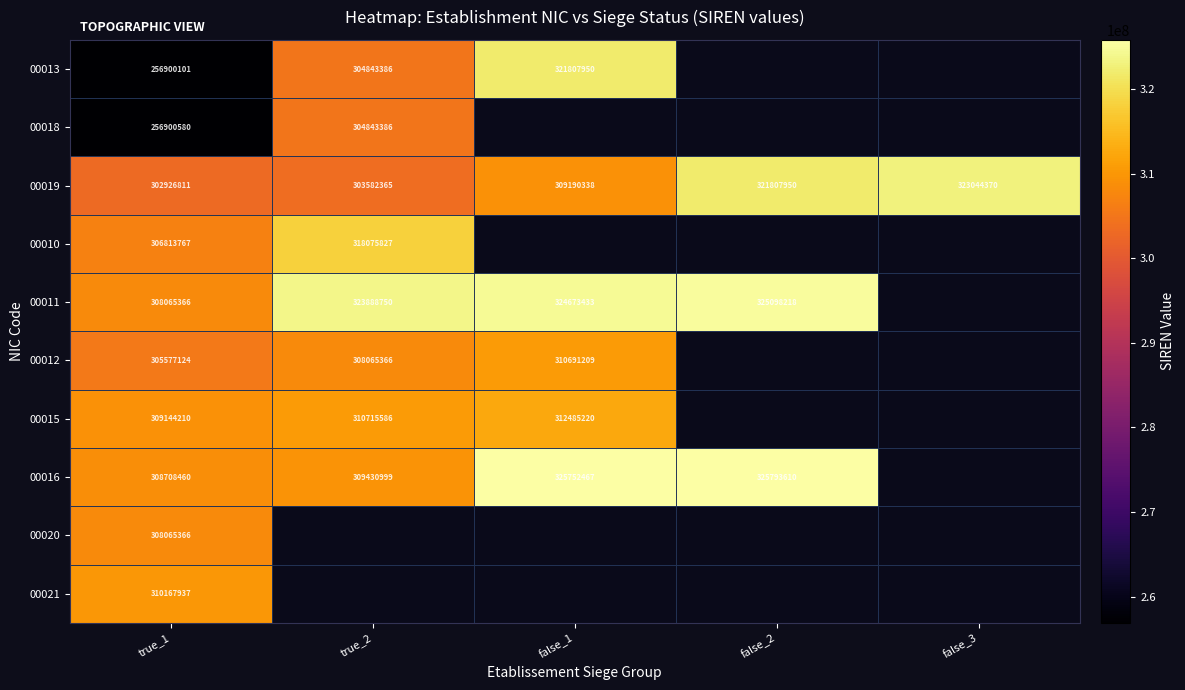

What is the difference between the highest and lowest values at true_1?

53267836